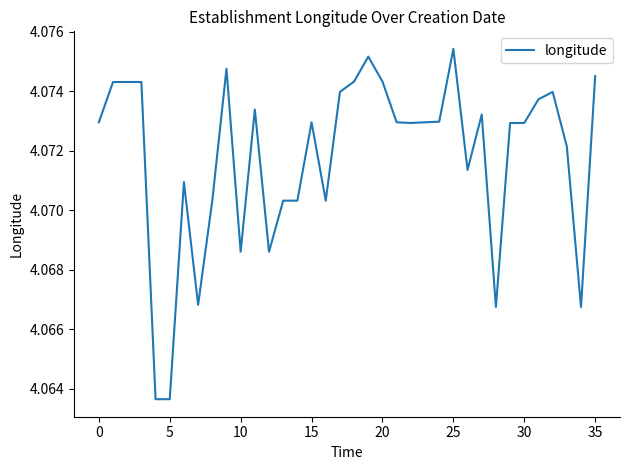

Does the chart have visible grid lines?

No